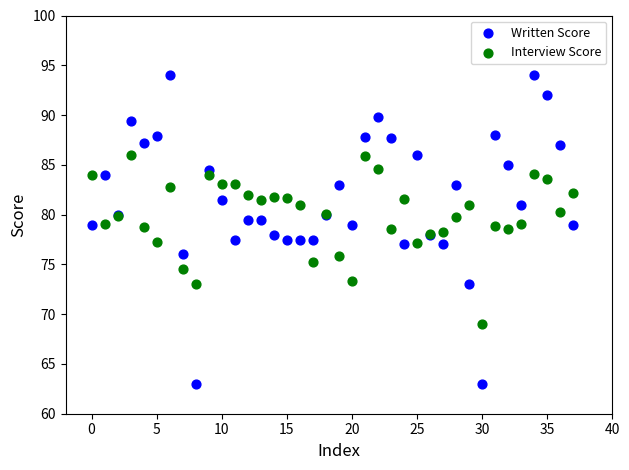

Which series reaches the maximum Y coordinate?

Written Score